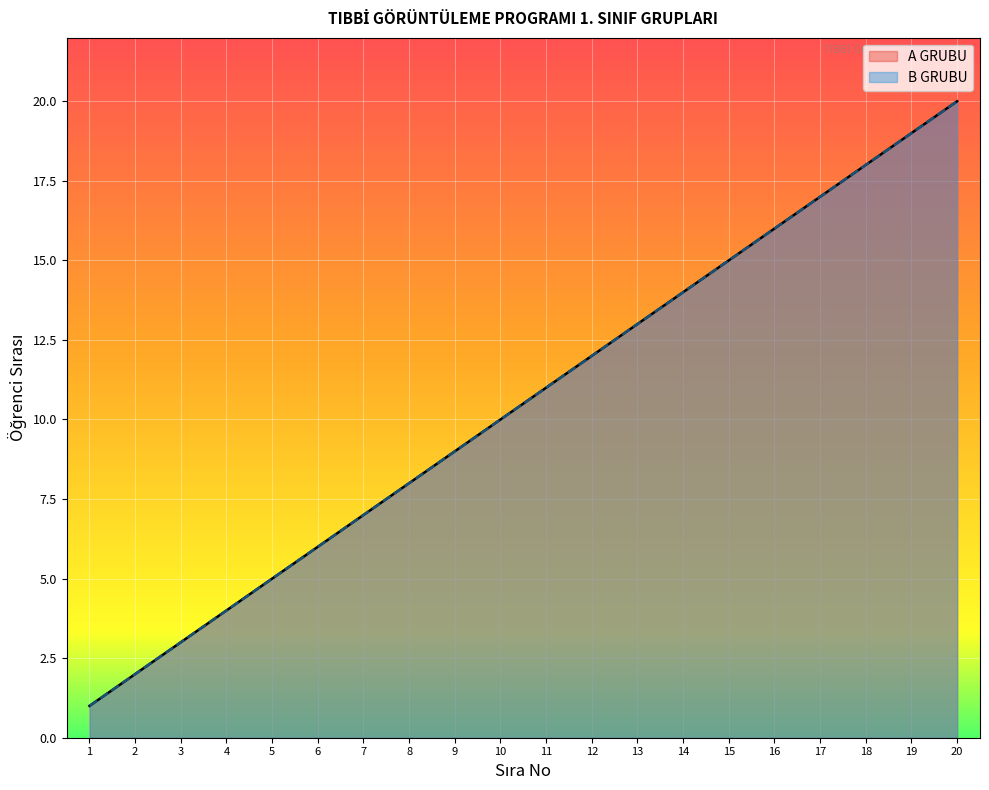

True or false: A GRUBU and B GRUBU cross at least once.

False